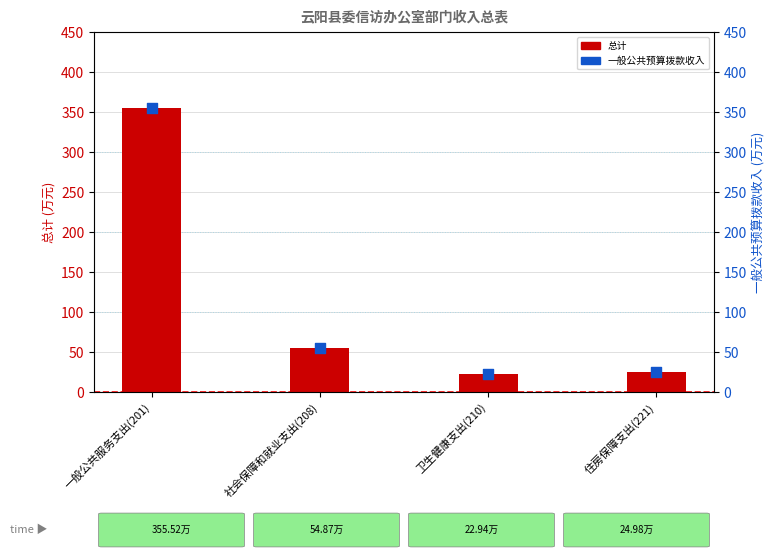

At how many categories does at least one series exceed 217?

1